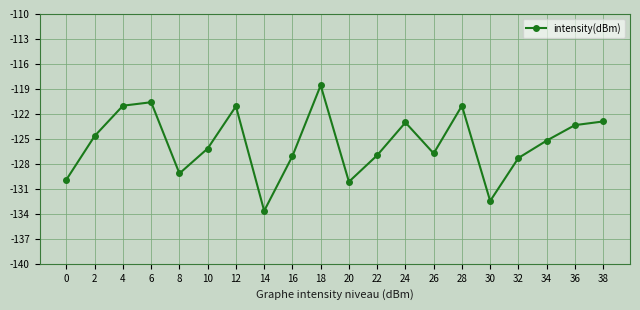

Is it true that the value at 24 is -123.0?

True